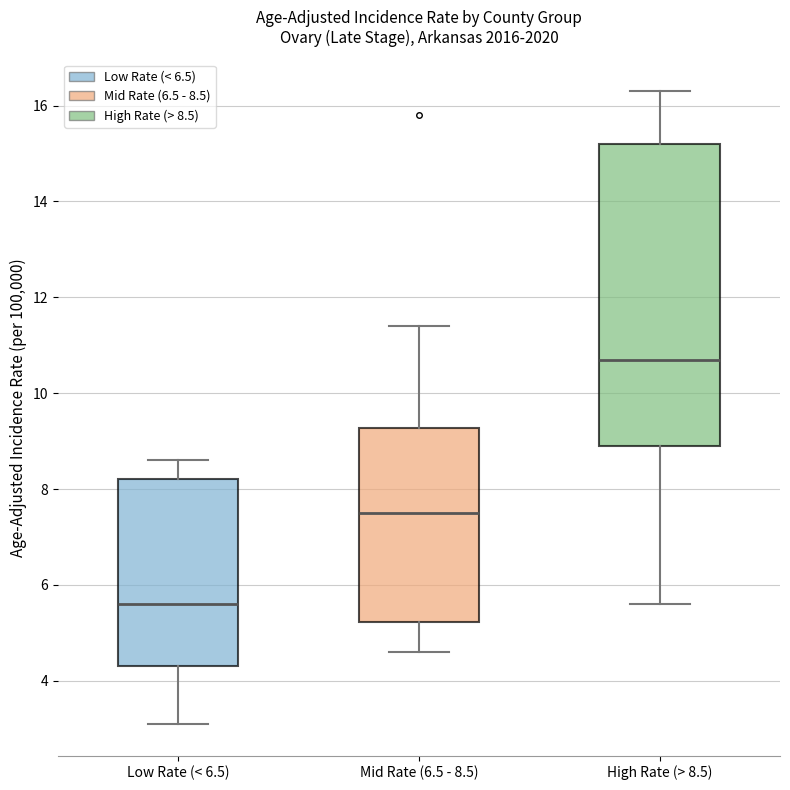

Reading left to right, transcribe this box plot: for each box, give where its median line is, the range the box spans, and where its two whiskers end, as read against the y-axis. The values are not printed on the chart, so give them approximately, as read against the axis.

Low Rate (< 6.5): median 5.6, box 4.4 to 8.2, whiskers 3.2 to 8.6
Mid Rate (6.5 - 8.5): median 7.6, box 5.2 to 9.2, whiskers 4.6 to 11.4
High Rate (> 8.5): median 10.8, box 9.0 to 15.2, whiskers 5.6 to 16.4